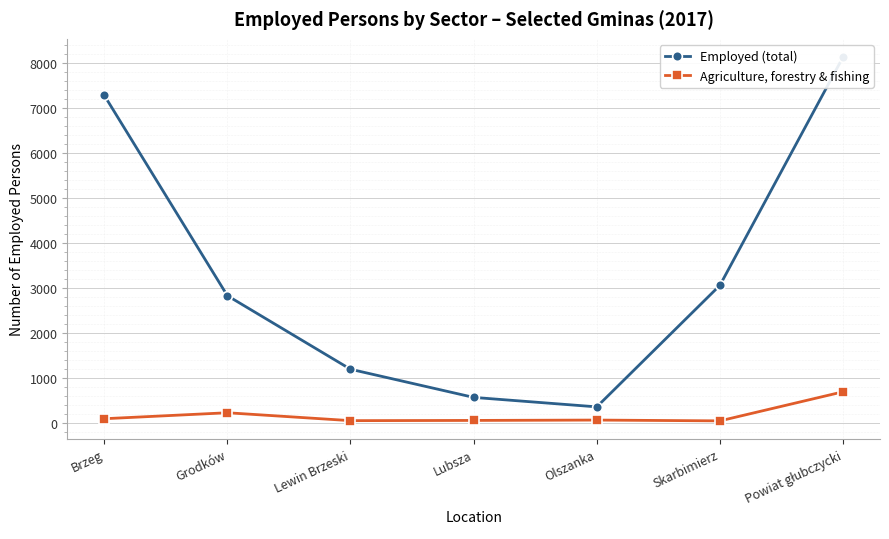

How many interior local peaks does the Agriculture, forestry & fishing series have?

2